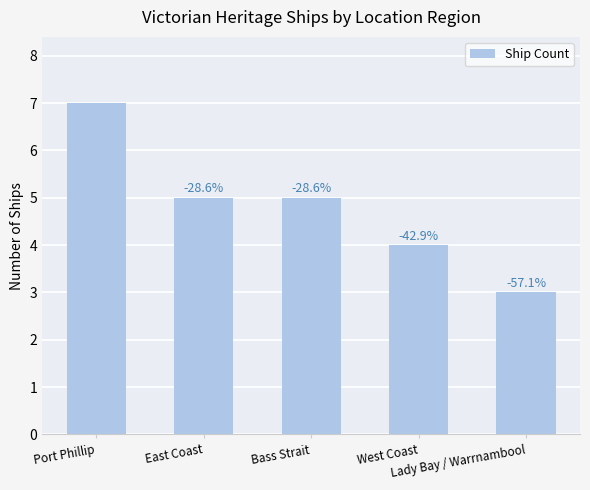

What is the label of the 1st bar from the left?

Port Phillip